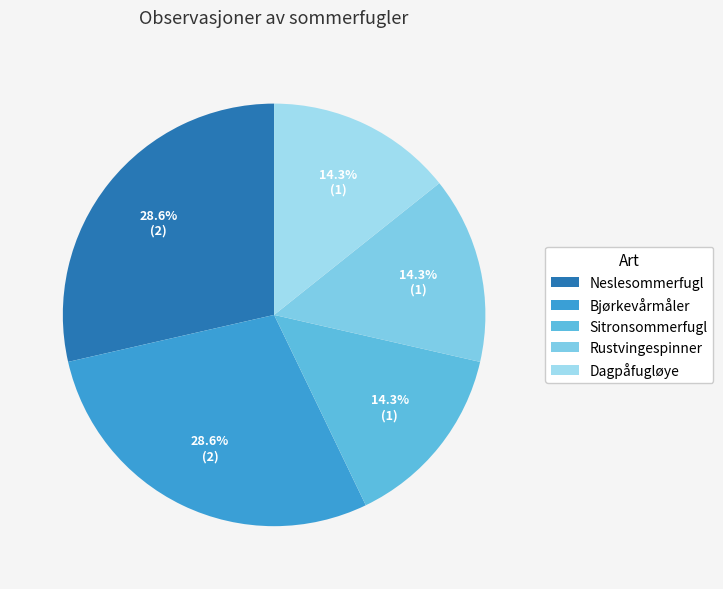

To the nearest percent, what is the difference between the largest and smallest slice percentages?

14%